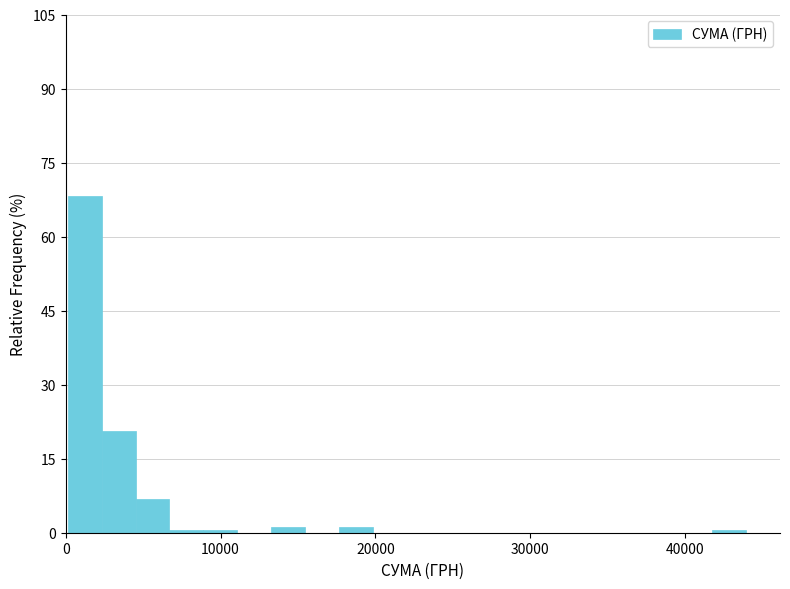

Read against the x-axis, roughly where is the centre of the tallest bar?

1000